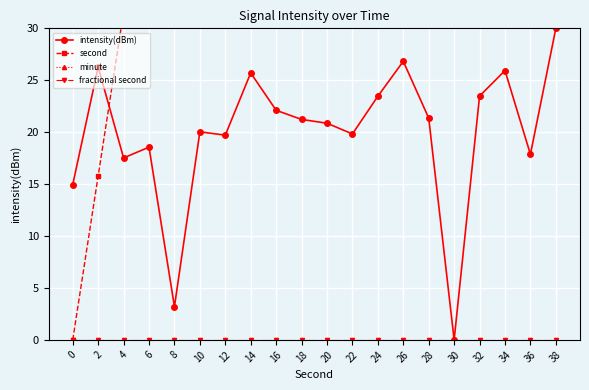

Is this an area chart (filled region under the line)?

No